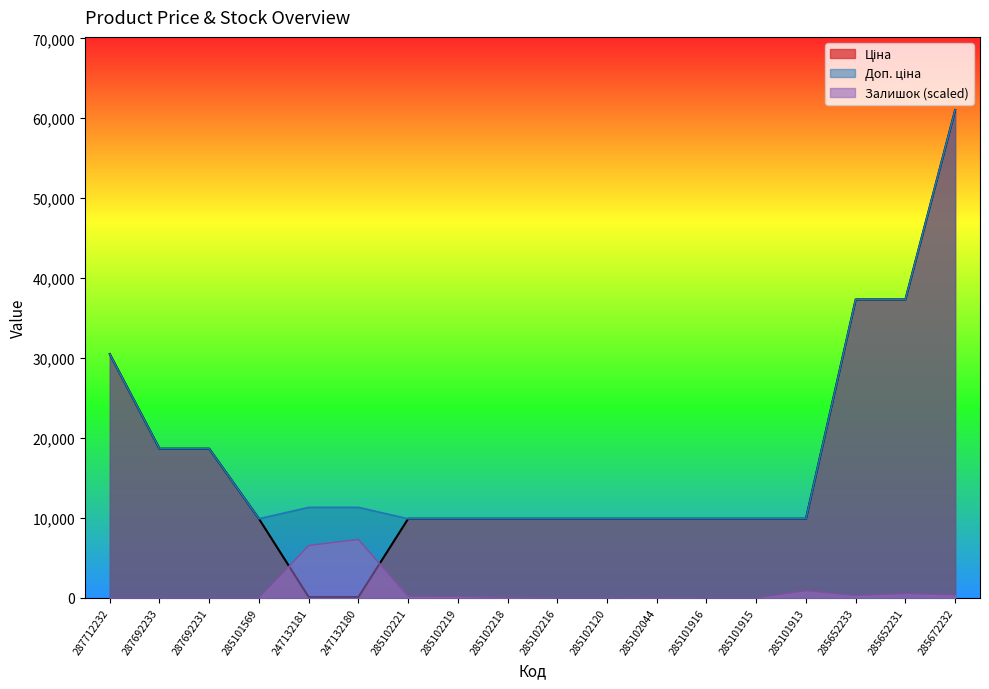

Rank the series by their maximum value, from lowest to highest.

Залишок, Ціна, Доп. ціна